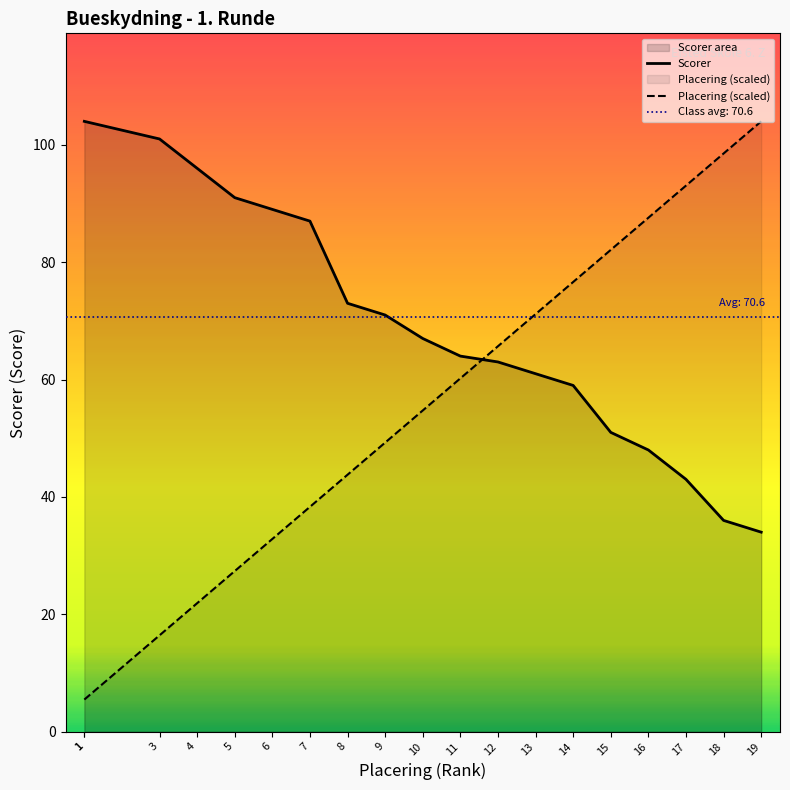

At which category is the sum across all series the highest?

19